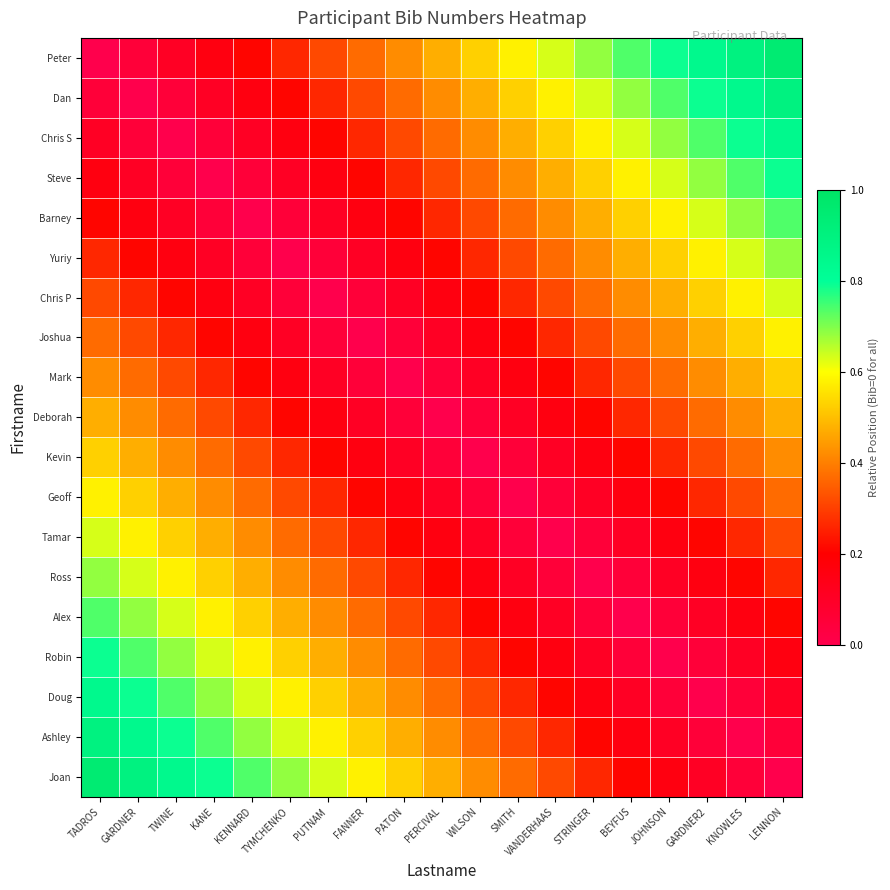

Between PUTNAM and TWINE, which is larger?

PUTNAM